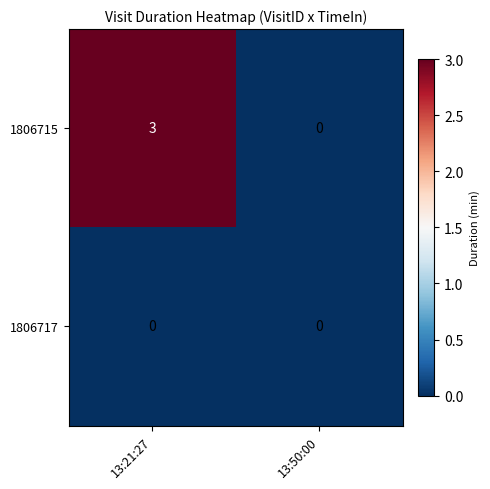

List the series in order of their overall mean, lowest first.

1806717, 1806715